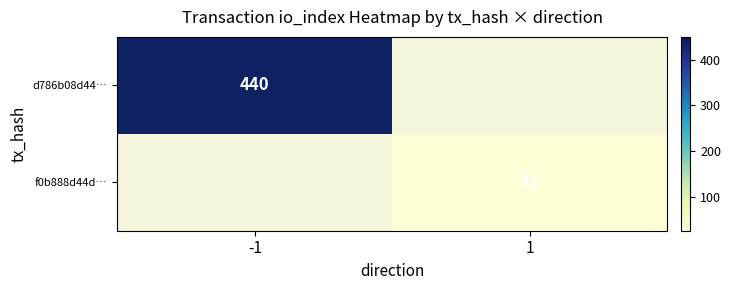

The value of d786b08d44… at -1 is 668. True or false?

False